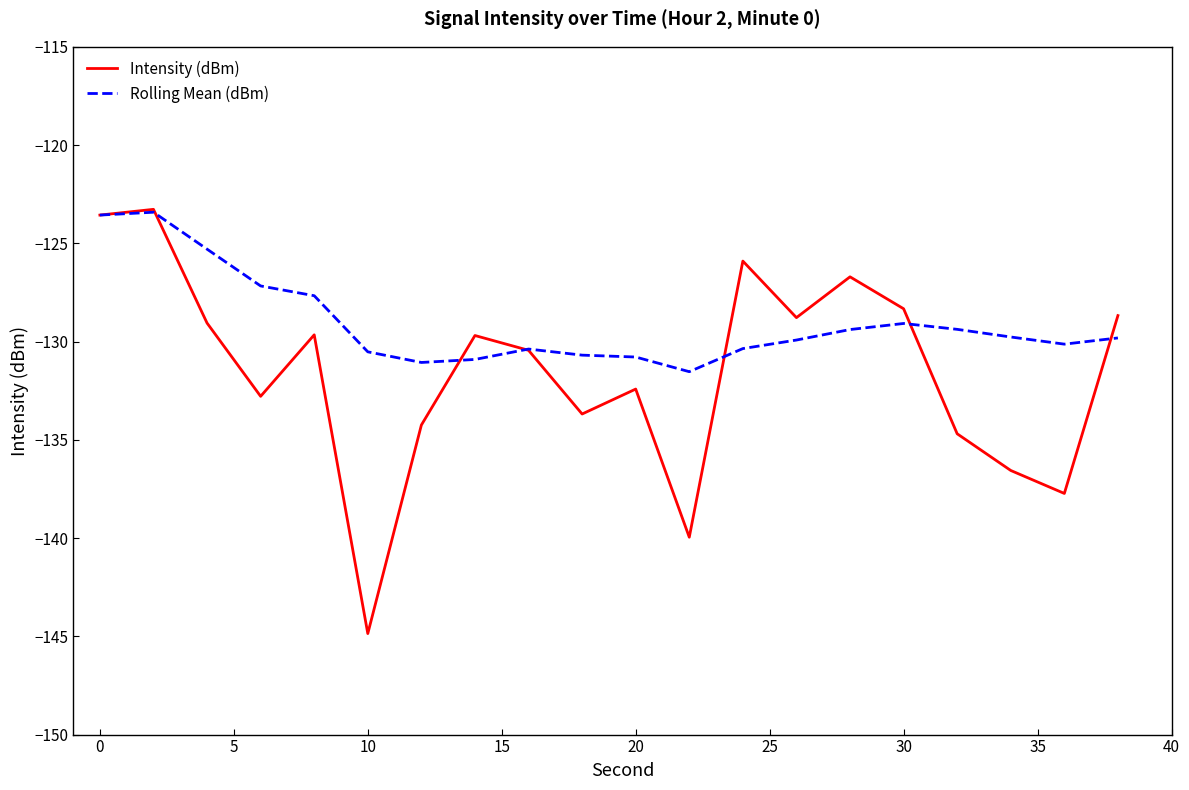

List the series in order of their overall mean, highest first.

Rolling Mean (dBm), Intensity (dBm)